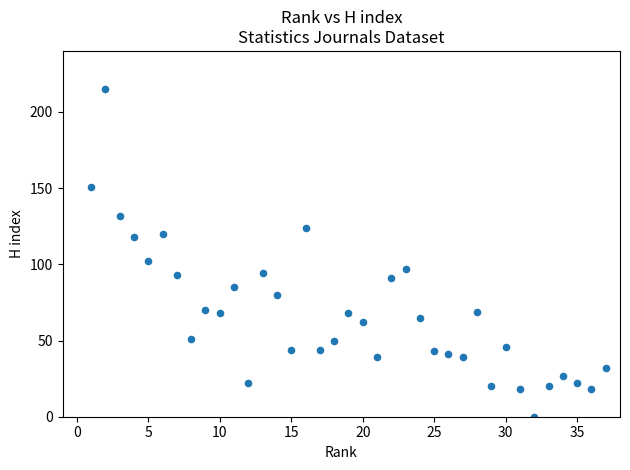

What is the range of X values (max minus min)?

36